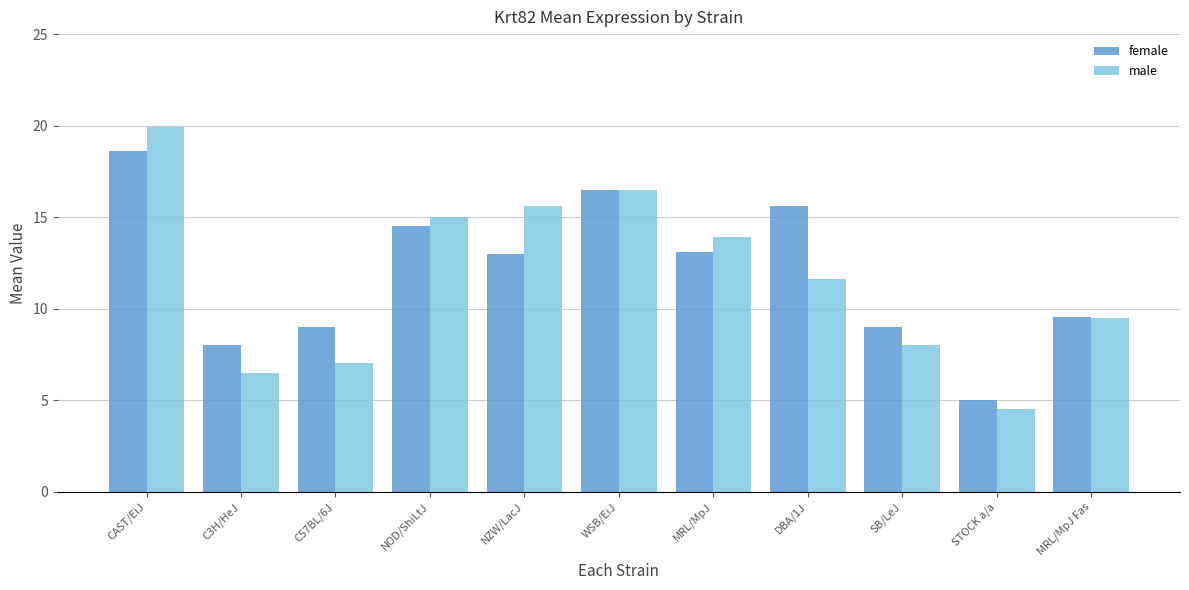

What is the average value of the female series?

12.0